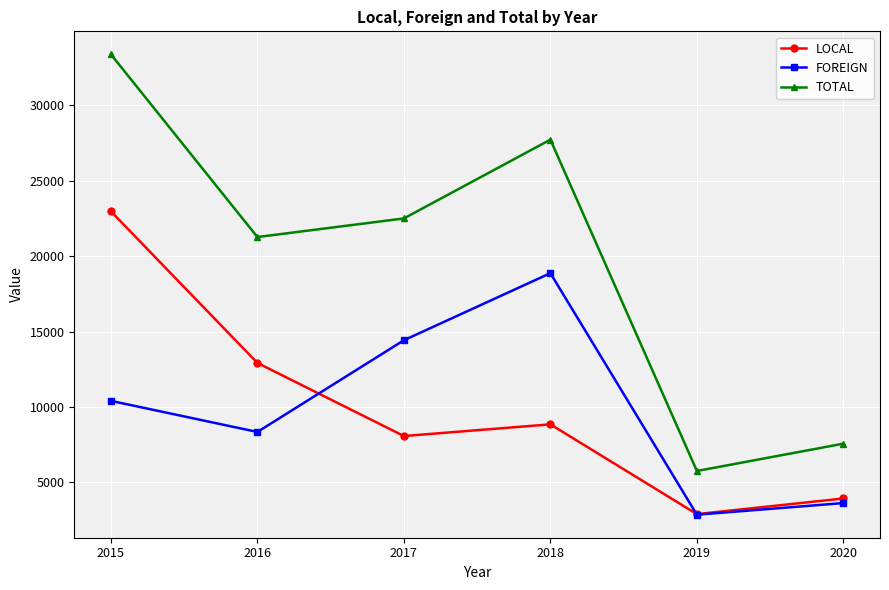

At 2015, list the series in order from smallest to largest.

FOREIGN, LOCAL, TOTAL